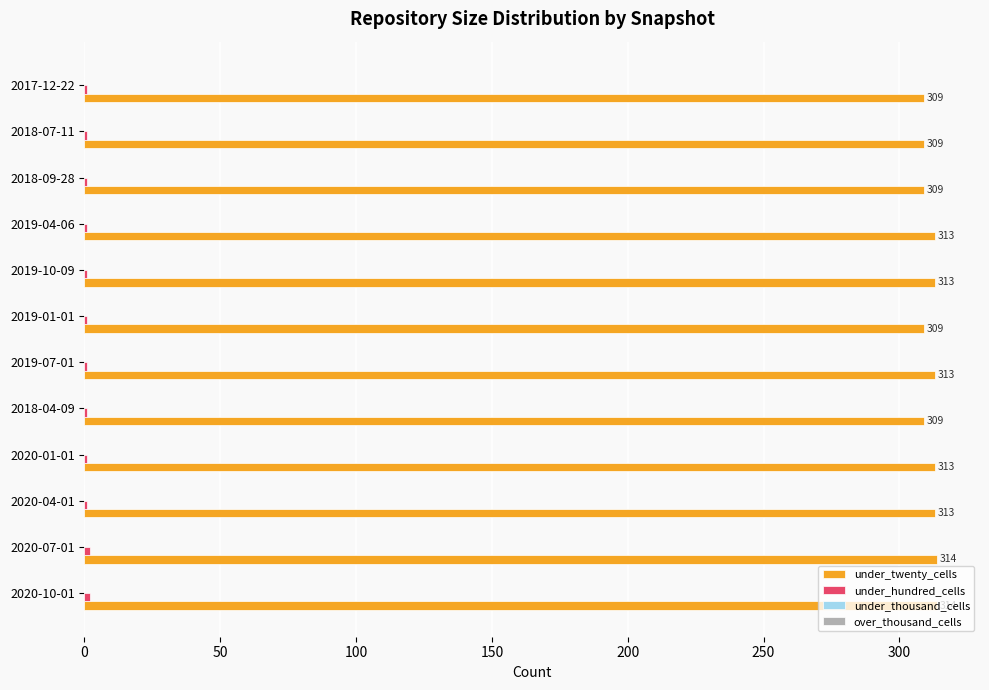

The under_twenty_cells series shows 501 at 2017-12-22. True or false?

False